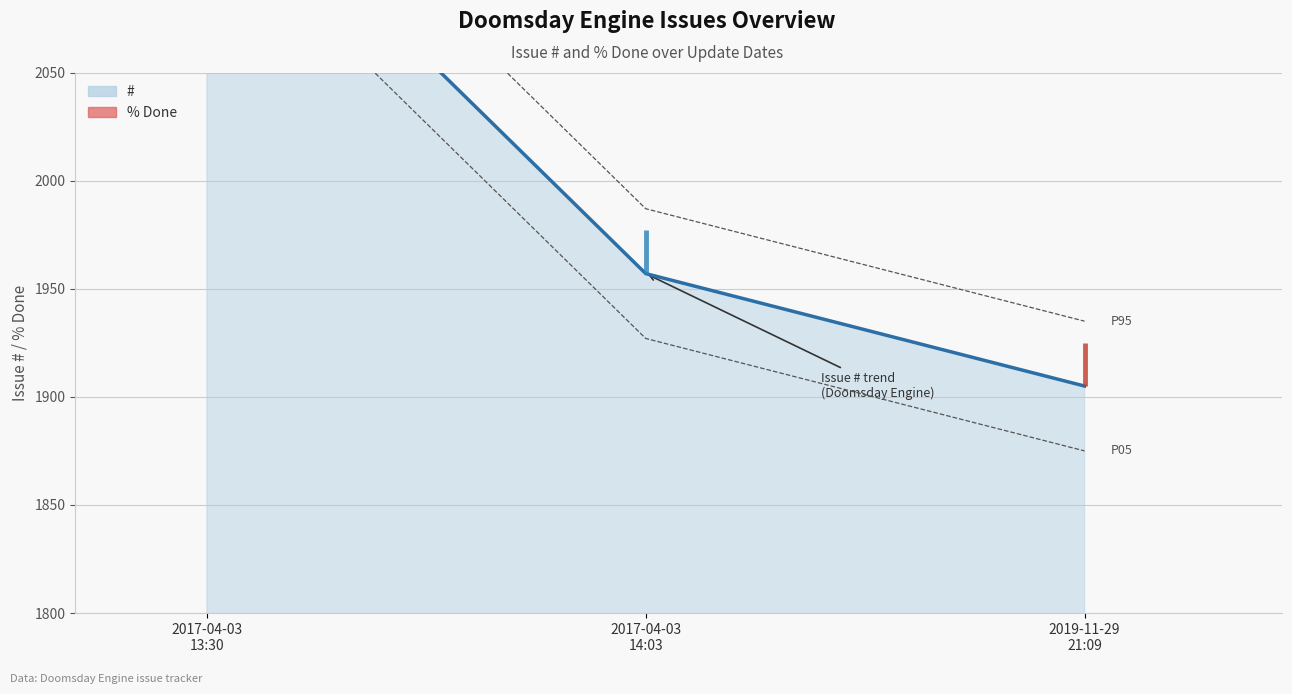

The chart shows a value of 607 at 2017-04-03
14:03. True or false?

False